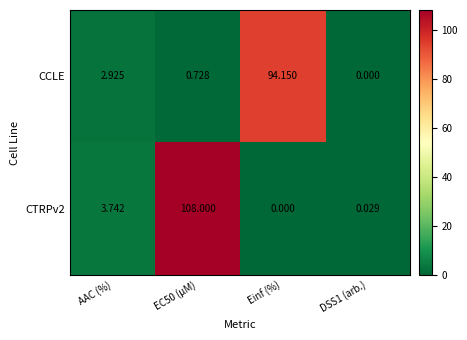

Is the value of CTRPv2 at Einf (%) greater than the value of CCLE at EC50 (µM)?

No